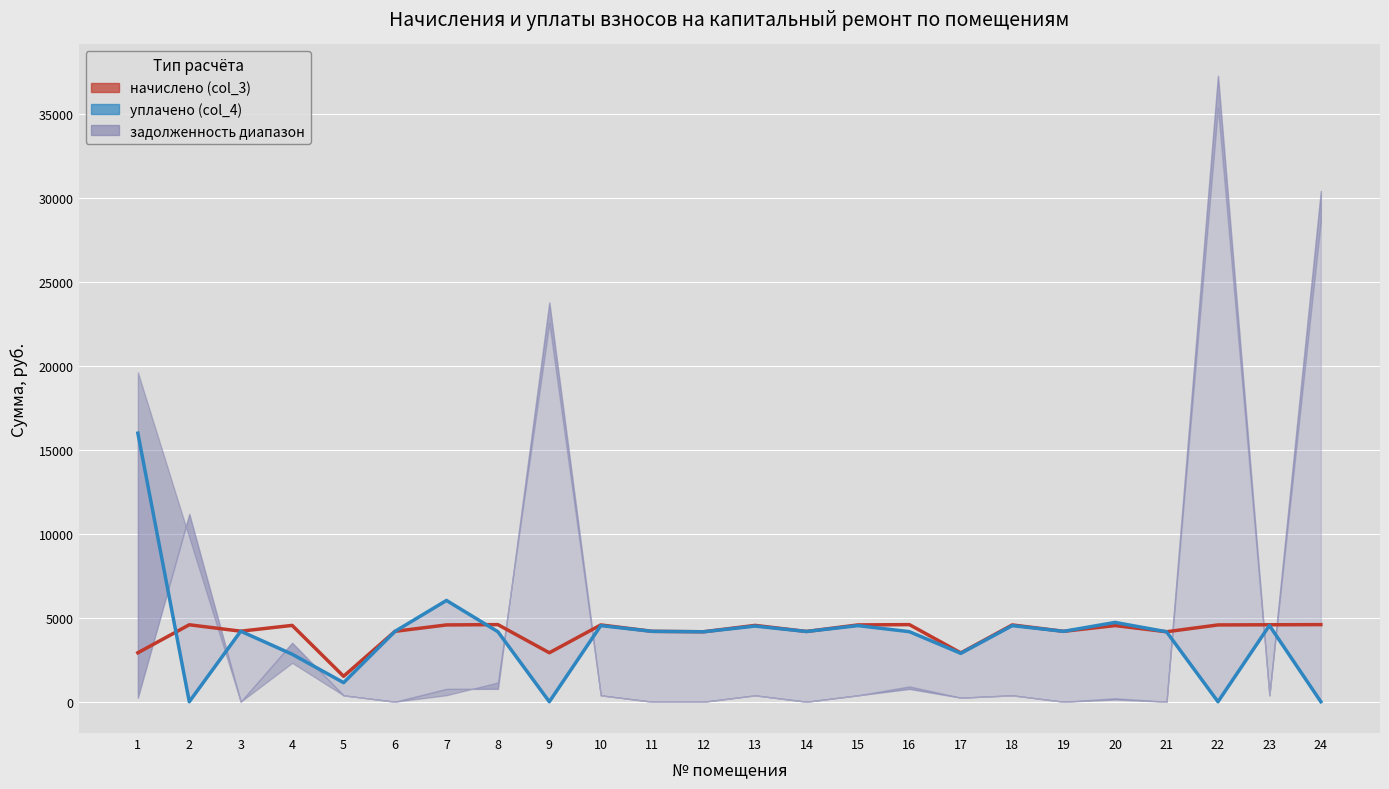

Is it true that начислено equals 4181.1 at 14?

True